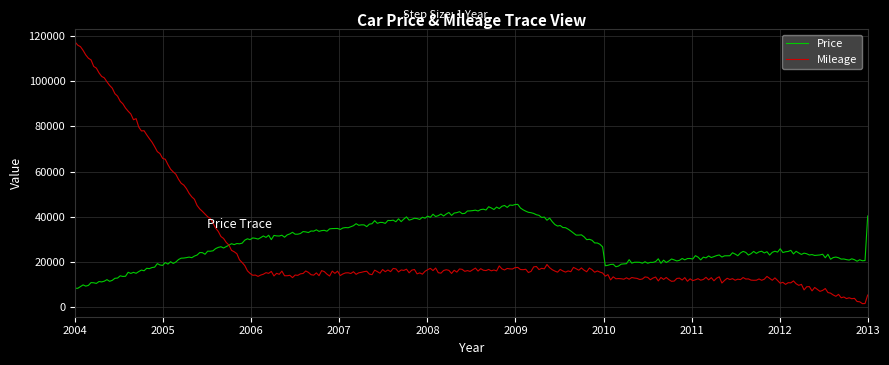

Which series has the largest range (max minus min)?

Mileage